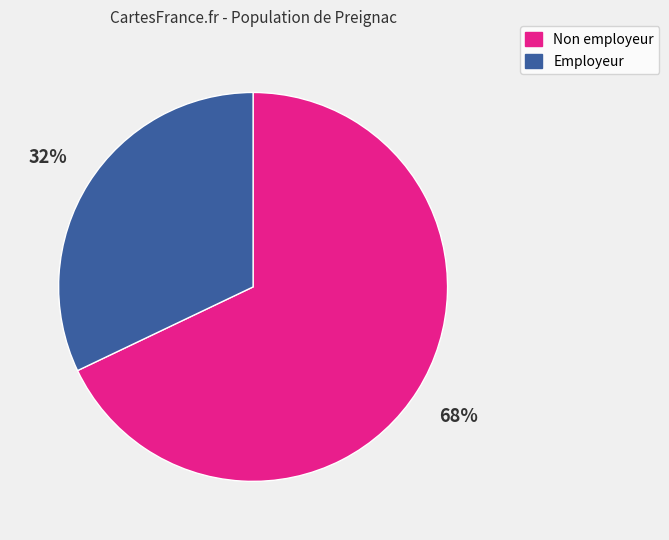

To the nearest percent, what is the difference between the largest and smallest slice percentages?

36%